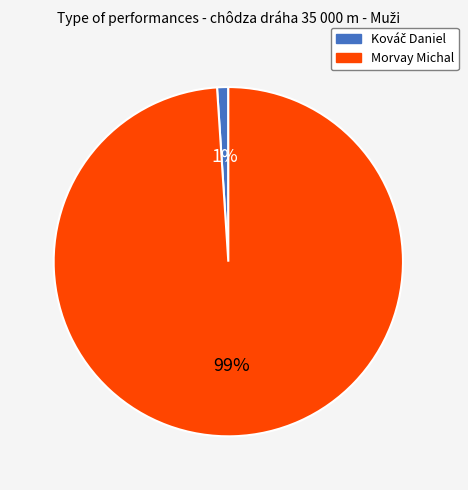

Which category has the biggest portion of the pie?

Morvay Michal